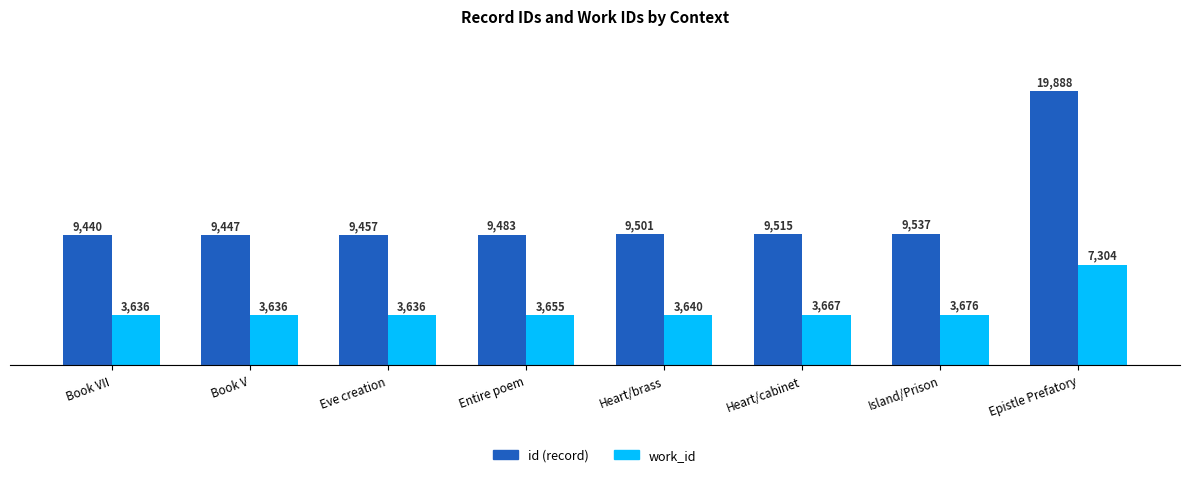

What is the total value across all series at Entire poem?

13138